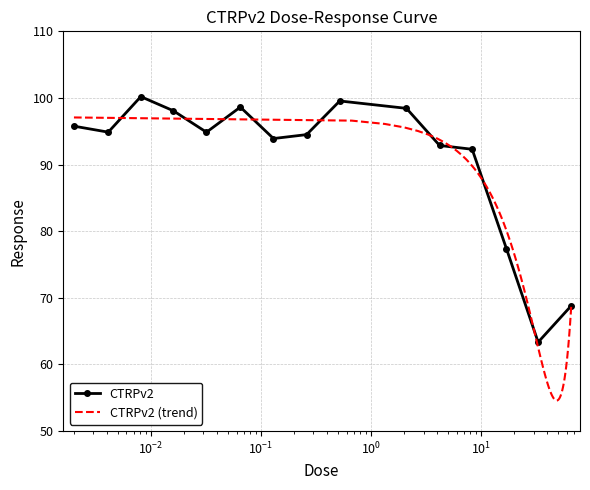

Reading left to right, transcribe all the data shown in this chart.

0.002=95.8	0.0041=94.9	0.0081=100.2	0.016=98.1	0.032=94.9	0.065=98.6	0.13=93.9	0.26=94.5	0.52=99.5	2.1=98.4	4.2=92.9	8.3=92.3	17.0=77.4	33.0=63.4	66.0=68.8